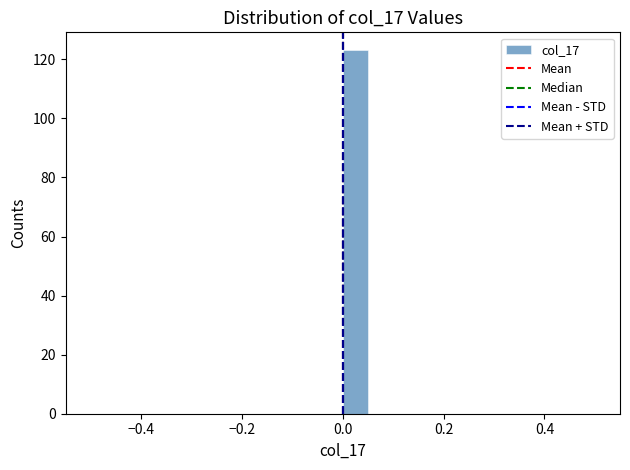

Read against the x-axis, roughly where is the centre of the tallest bar?

0.02